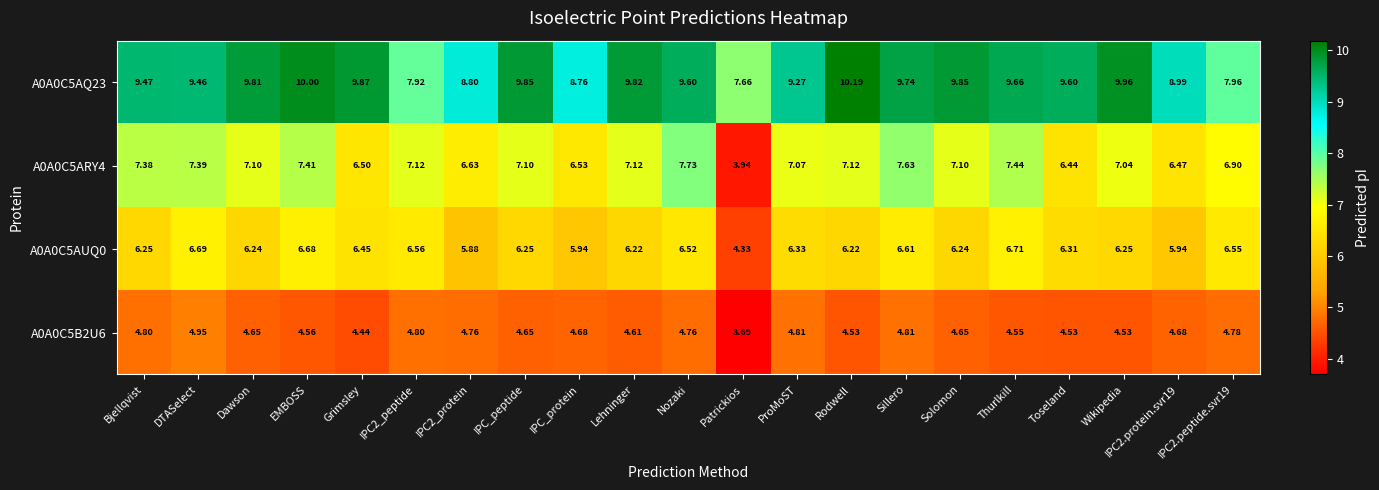

Rank the series at Sillero from lowest to highest value.

A0A0C5B2U6, A0A0C5AUQ0, A0A0C5ARY4, A0A0C5AQ23